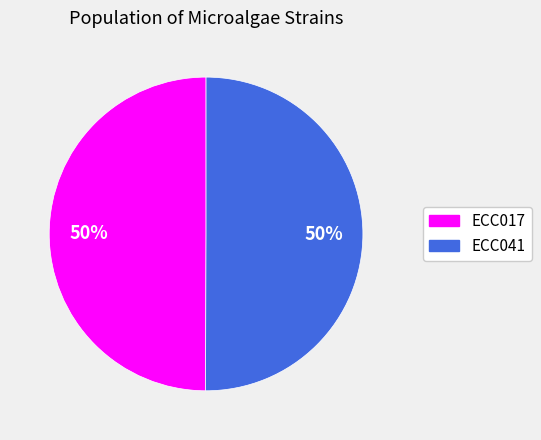

To the nearest percent, what is the average slice percentage?

50%